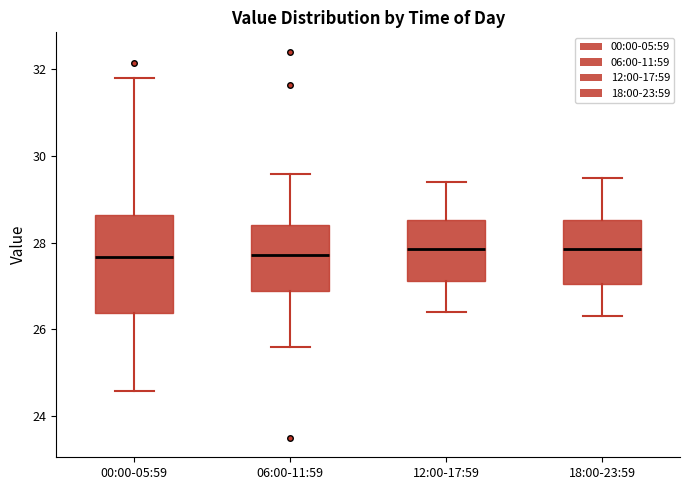

Where does the upper whisker of the box for 06:00-11:59 end on the y-axis? The values are not printed on the chart, so give them approximately, as read against the axis.

29.6